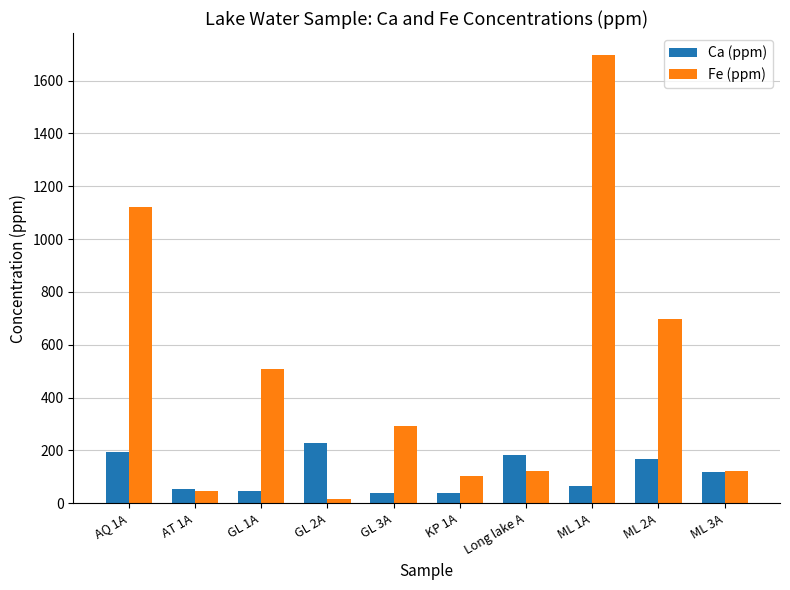

How many data points in Fe (ppm) are above 292?

5